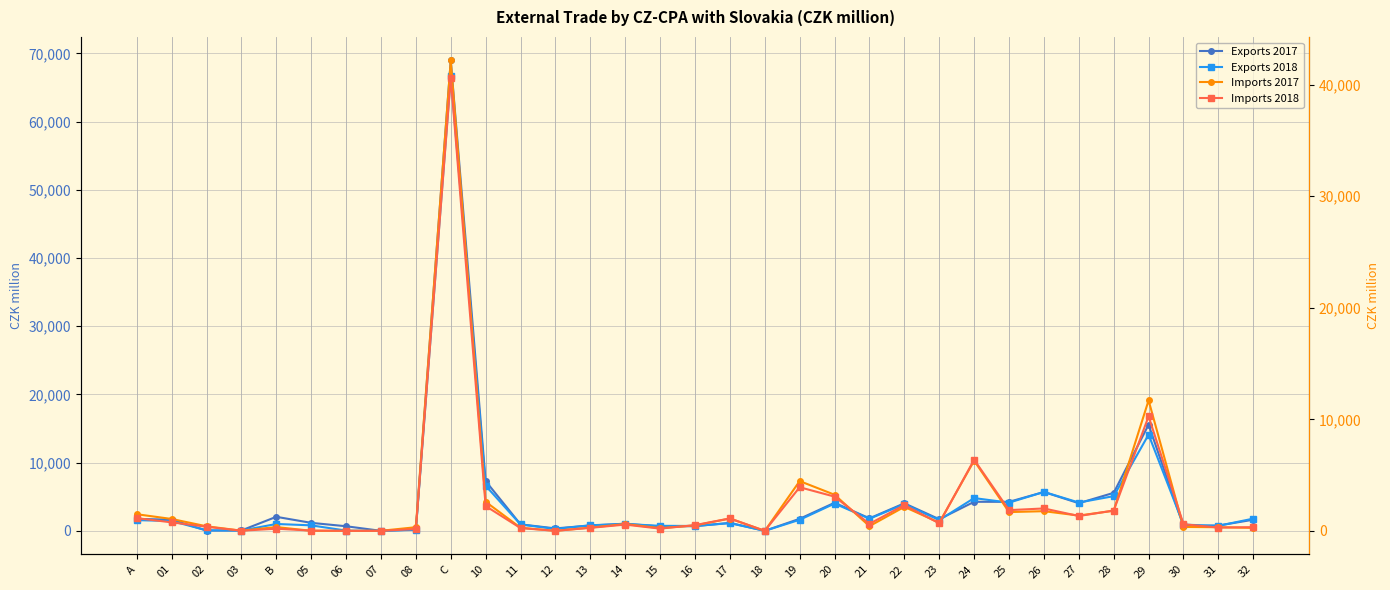

True or false: Imports 2017 has a value of 63649 at C.

False